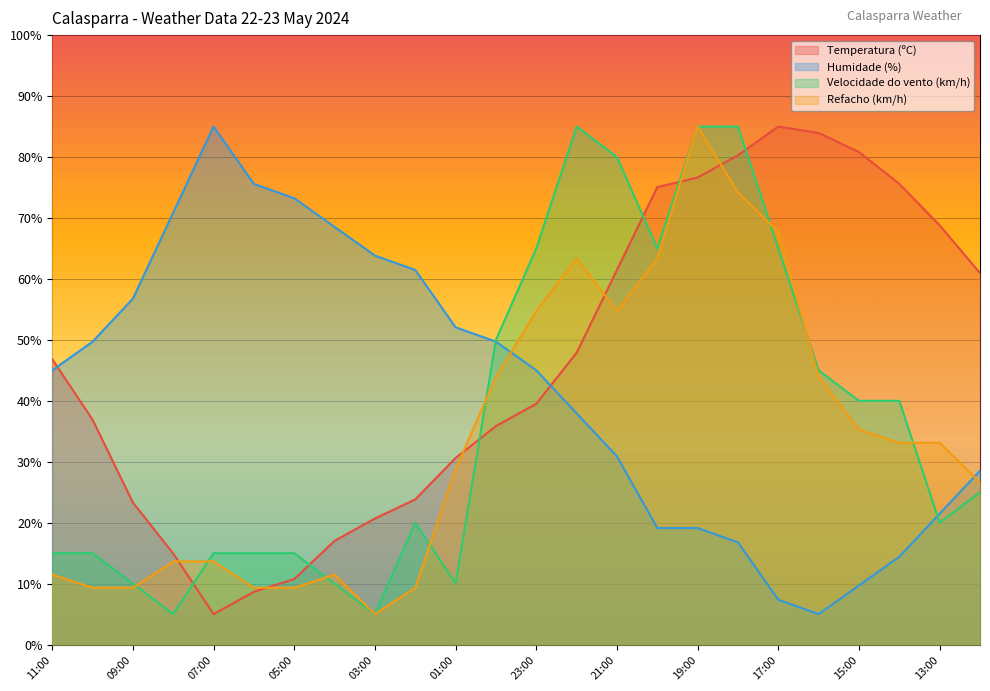

True or false: Velocidade do vento (km/h) has a value of 33.4 at 13:00.

False